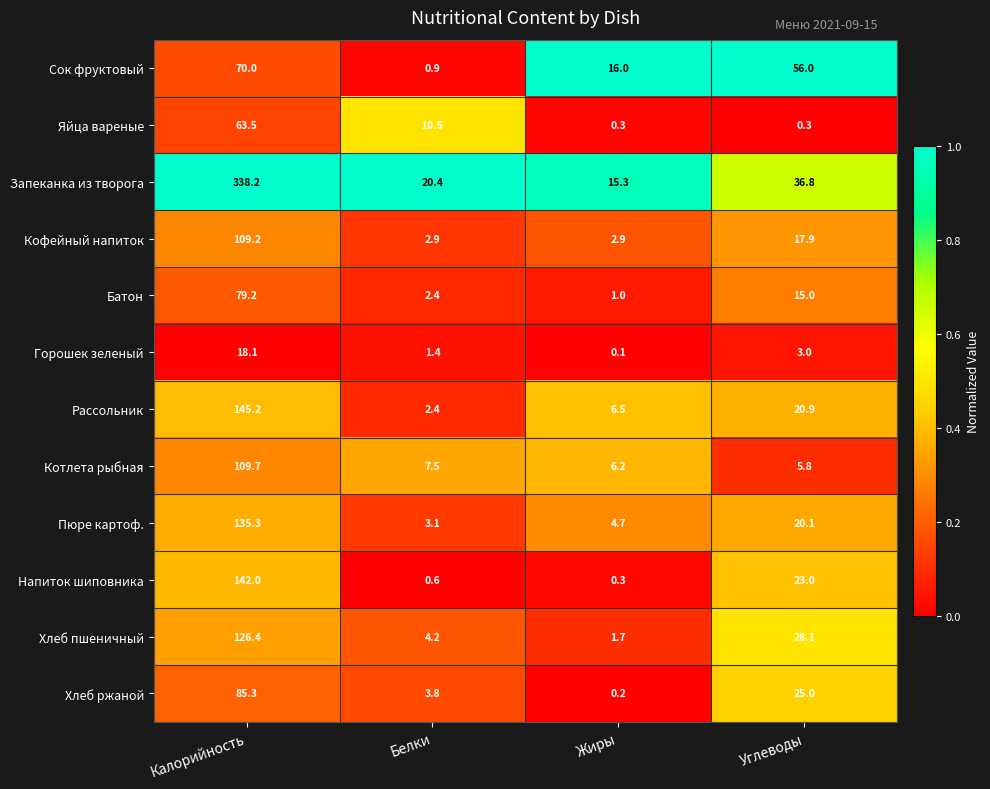

Where does the Напиток шиповника series first go above 23?

Калорийность